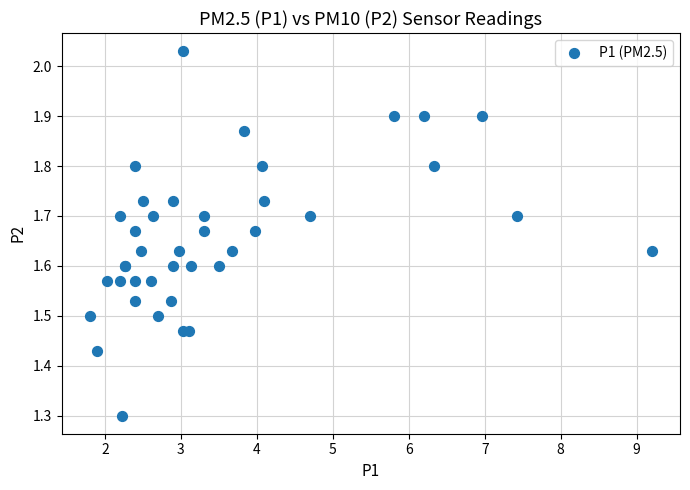

What Y value in the scatter plot is closest to 1?

1.3